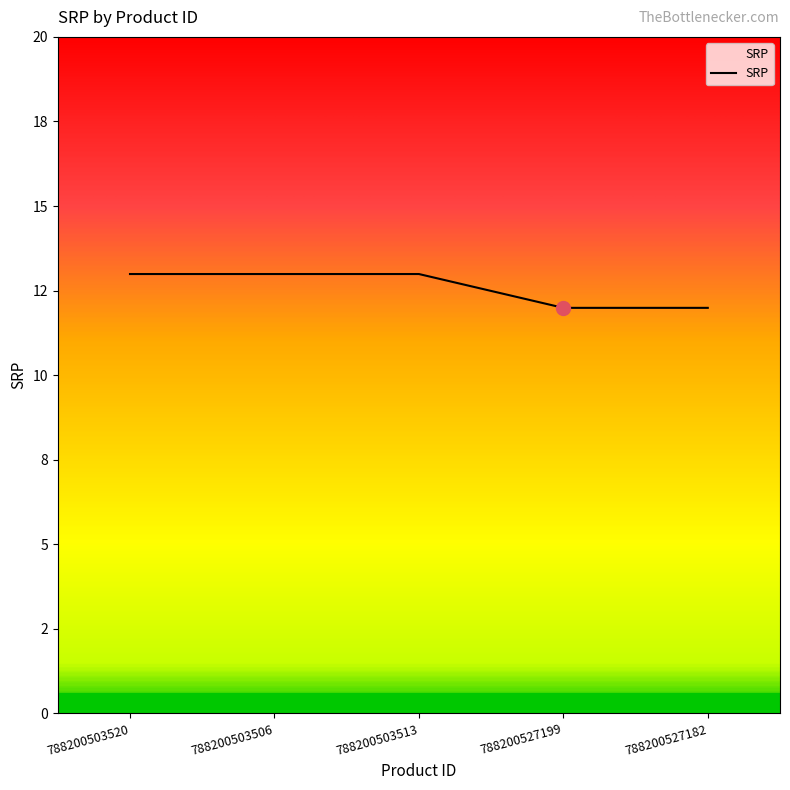

Does the chart have visible grid lines?

No